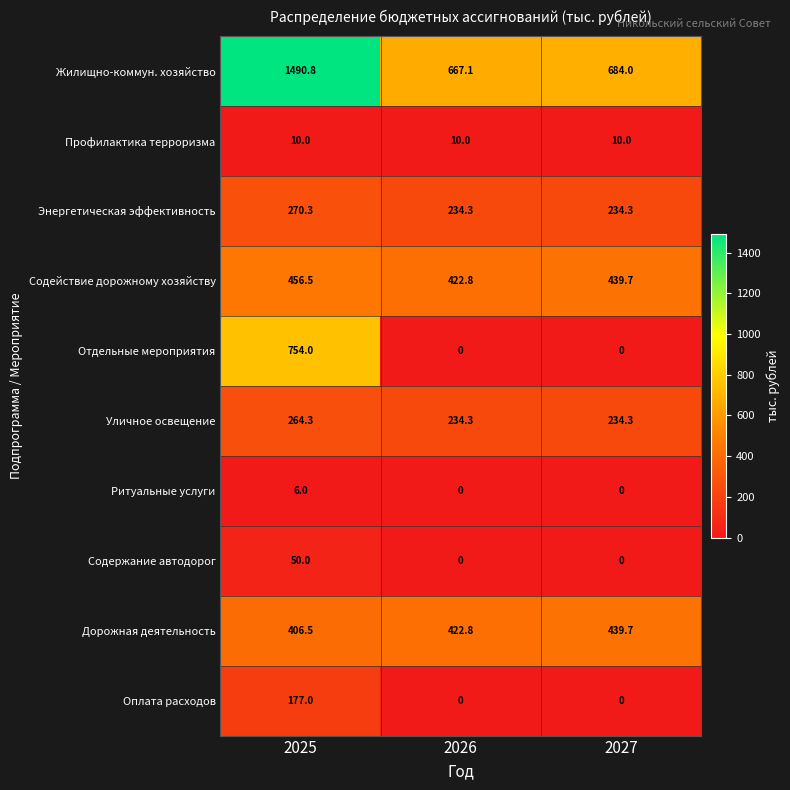

Which series has the largest total across all categories?

Жилищно-коммун. хозяйство